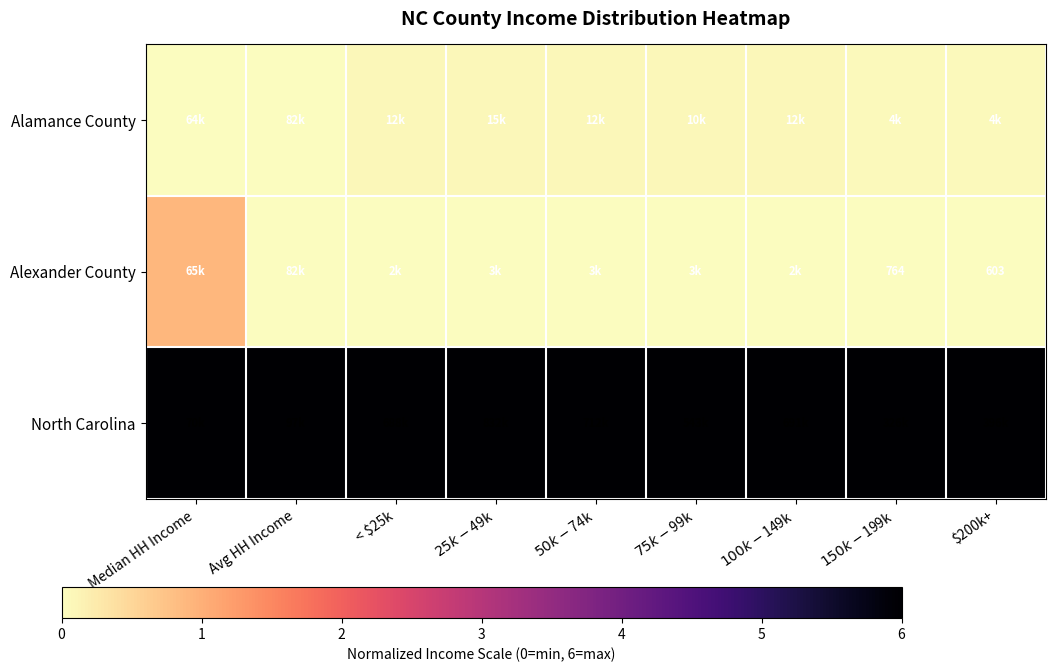

Which category has the highest value across all series?

Median HH Income